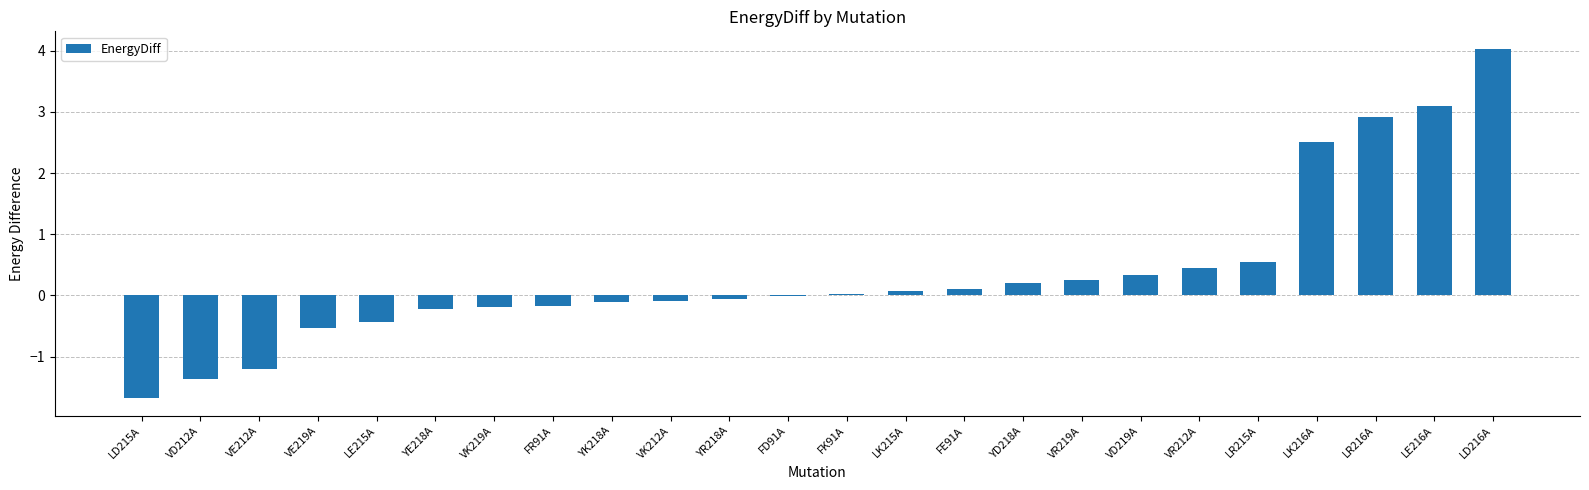

How many data points does each series have?

24